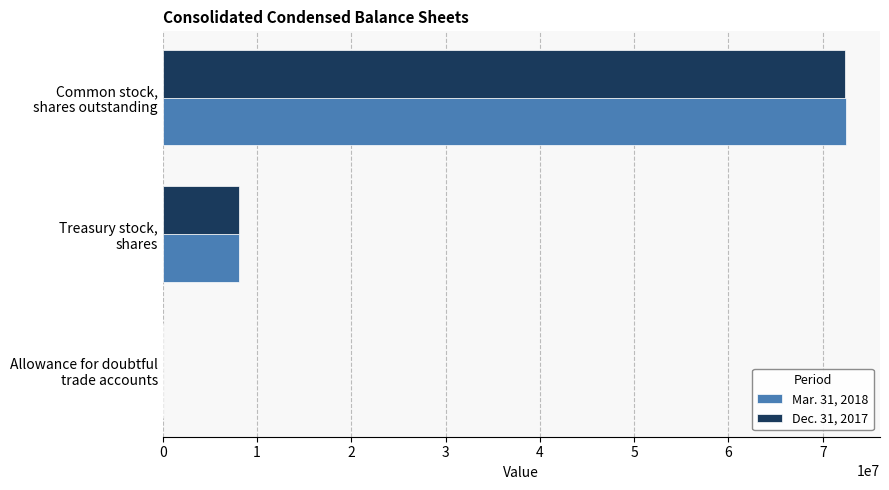

What is the maximum value shown in the chart?

72454202